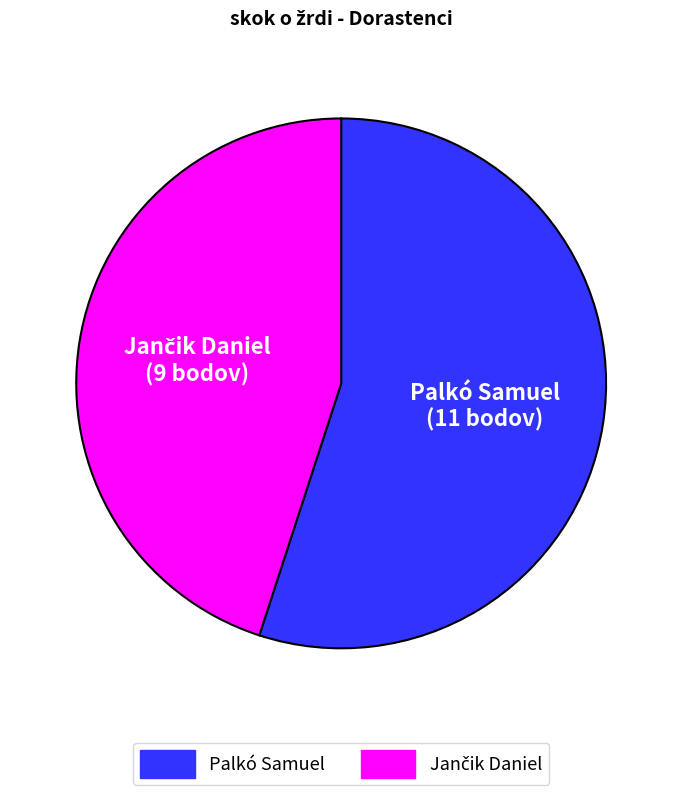

How many slices are in this pie chart?

2